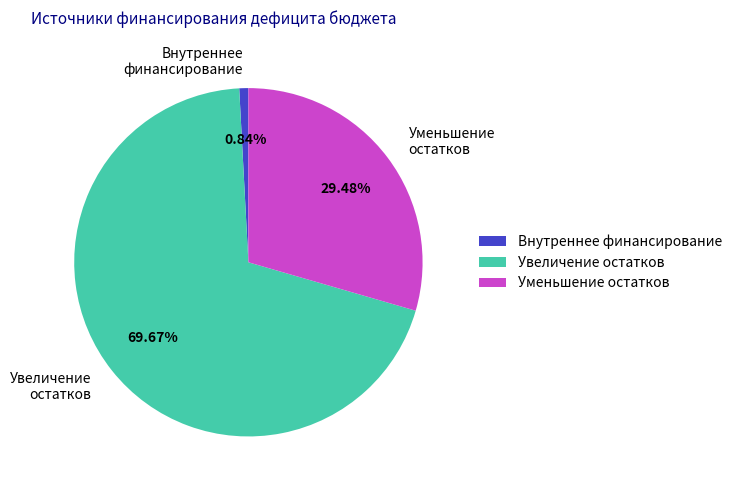

Approximately how many times larger is the value at Увеличение остатков compared to Уменьшение остатков?

2.4